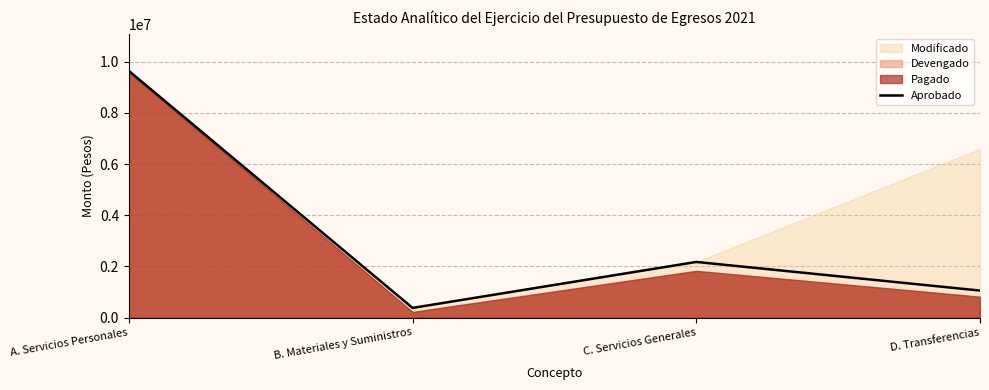

At which category does Aprobado reach its first local valley?

B. Materiales y Suministros